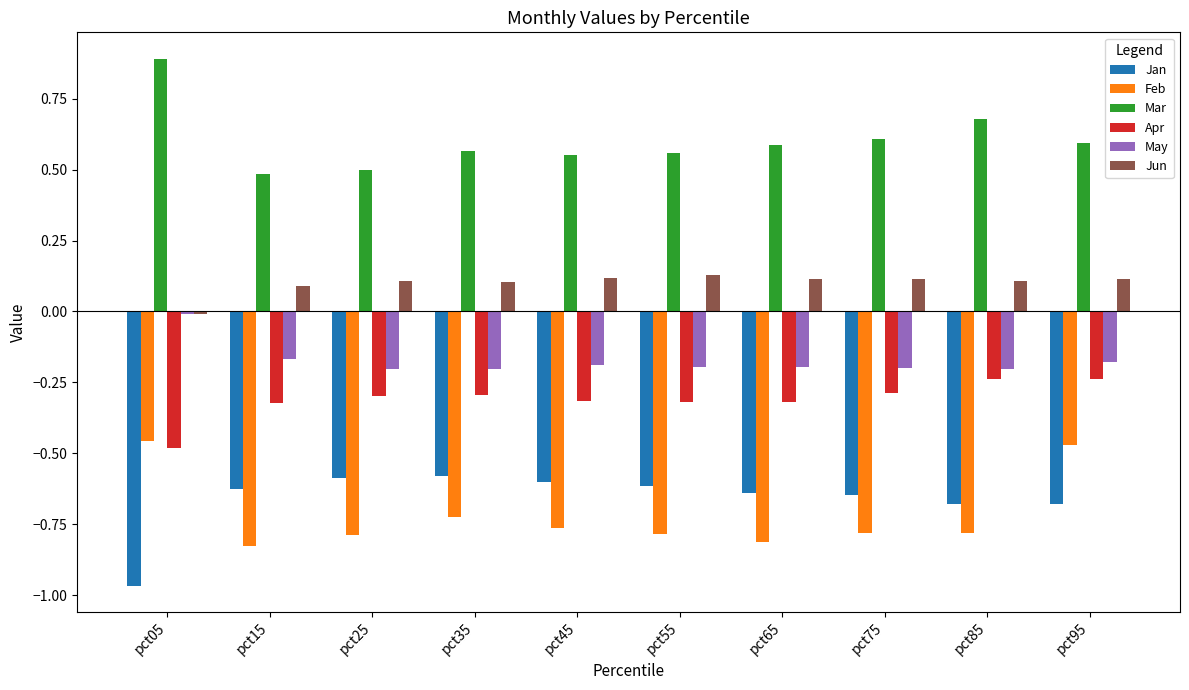

Which label corresponds to the smallest value in the chart?

pct05